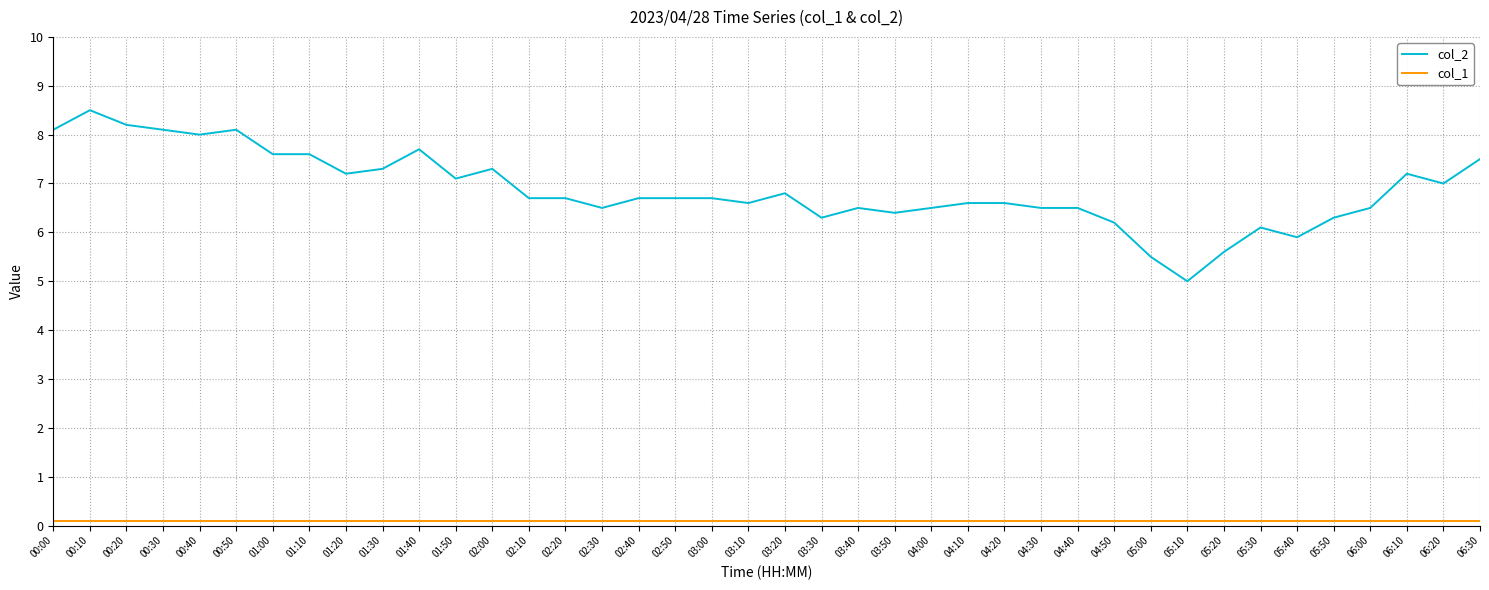

Is the value of col_2 at 03:20 greater than the value of col_1 at 01:50?

Yes